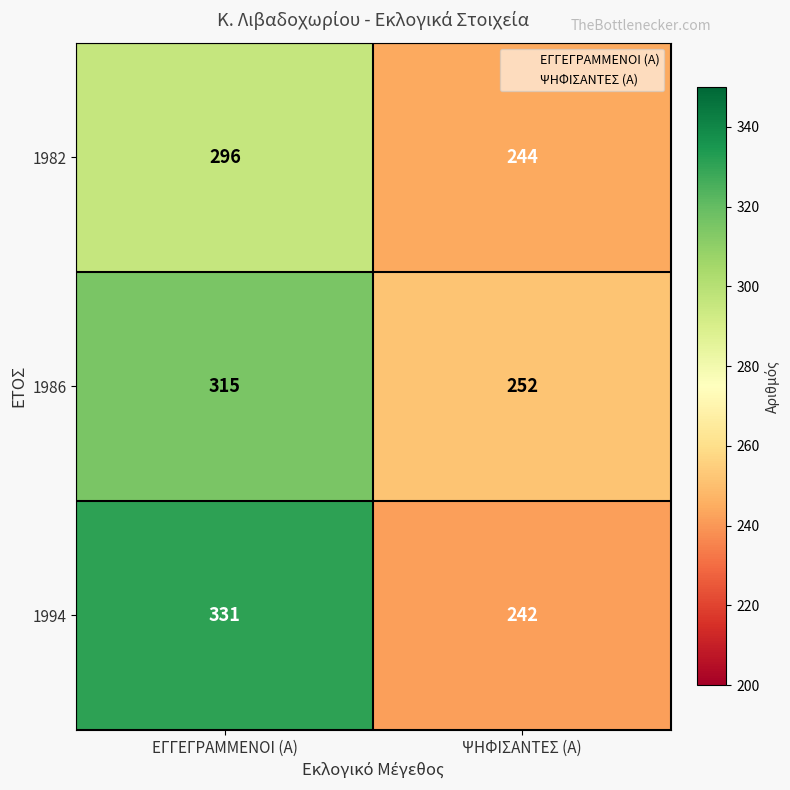

At how many categories does at least one series exceed 292?

1